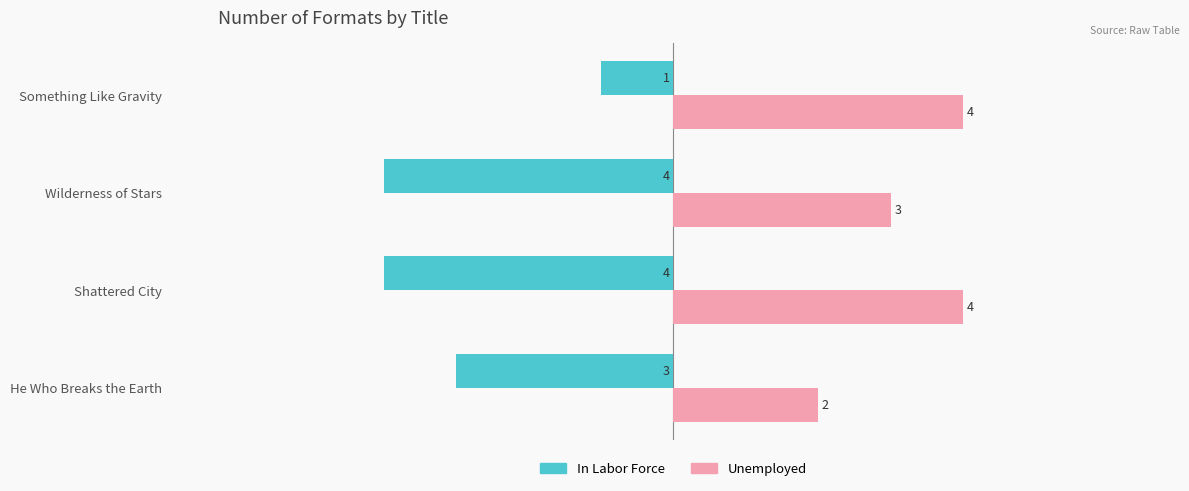

What are all the series names shown in the legend?

In Labor Force, Unemployed